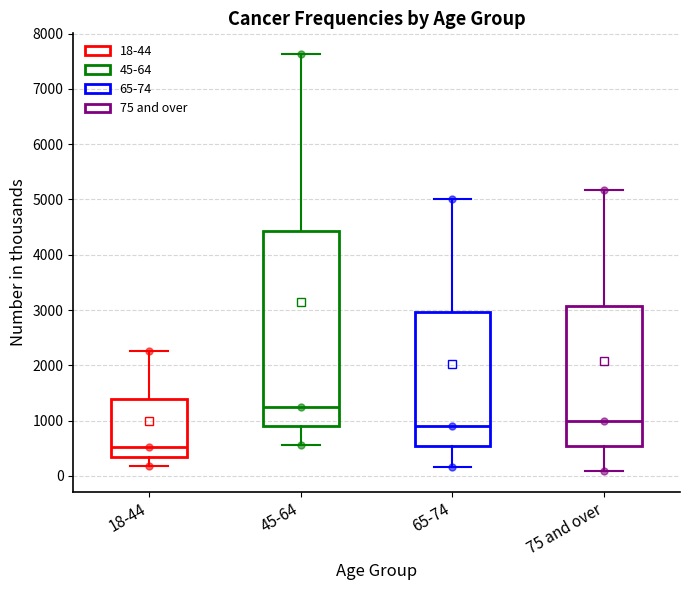

Reading left to right, read every box against the y-axis: the position of its median line, the range the box covers, and the ends of its whiskers. The values are not printed on the chart, so give them approximately, as read against the axis.

18-44: median 500, box 300 to 1400, whiskers 200 to 2300
45-64: median 1200, box 900 to 4400, whiskers 600 to 7600
65-74: median 900, box 500 to 3000, whiskers 200 to 5000
75 and over: median 1000, box 500 to 3100, whiskers 100 to 5200